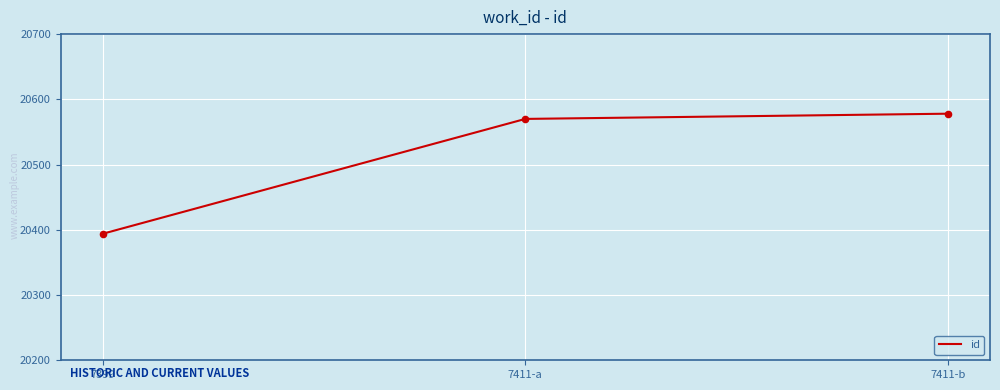

Between 7411-a and 7411-b, which is larger?

7411-b